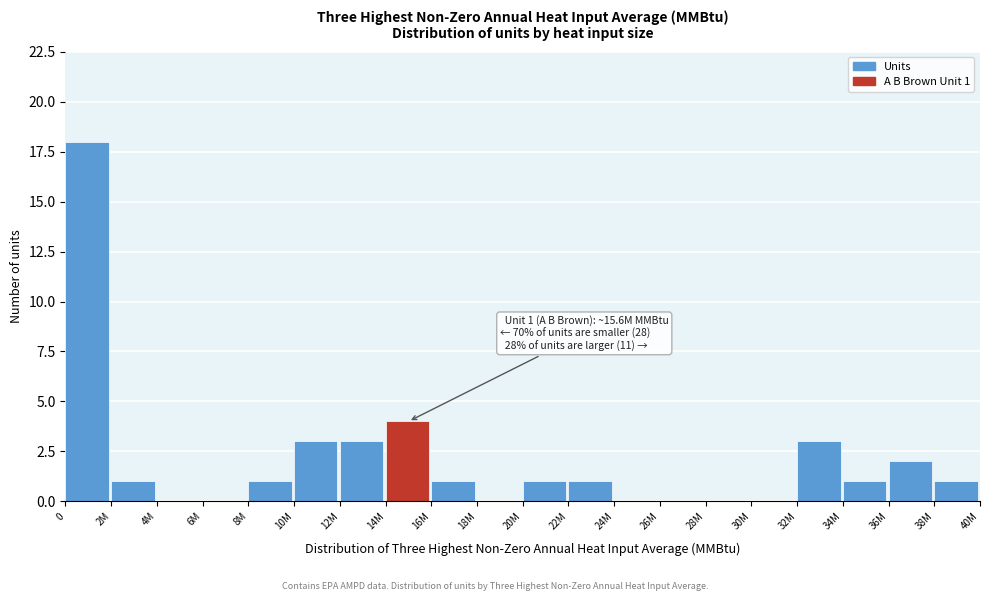

Reading left to right, extract all data points from this chart.

0=18	2M=1	4M=0	6M=0	8M=1	10M=3	12M=3	14M=4	16M=1	18M=0	20M=1	22M=1	24M=0	26M=0	28M=0	30M=0	32M=3	34M=1	36M=2	38M=1